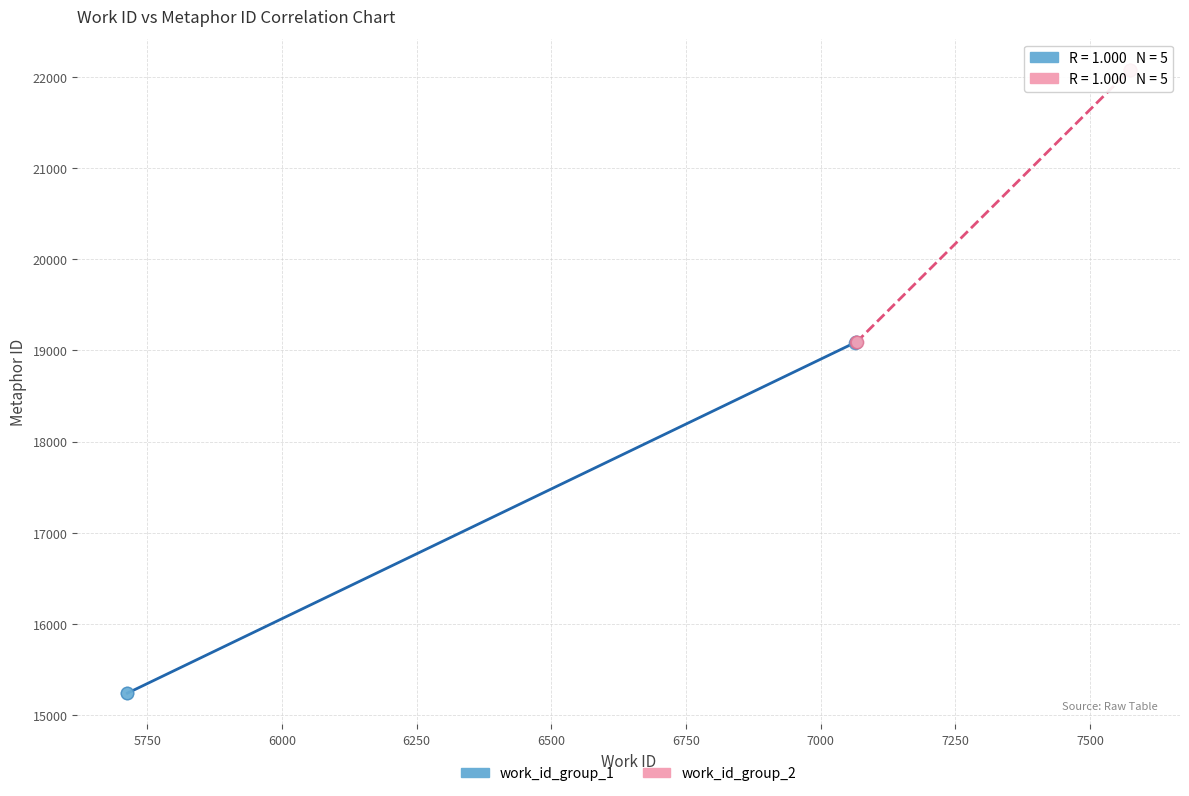

Which series contains the highest Y value?

work_id_group_2